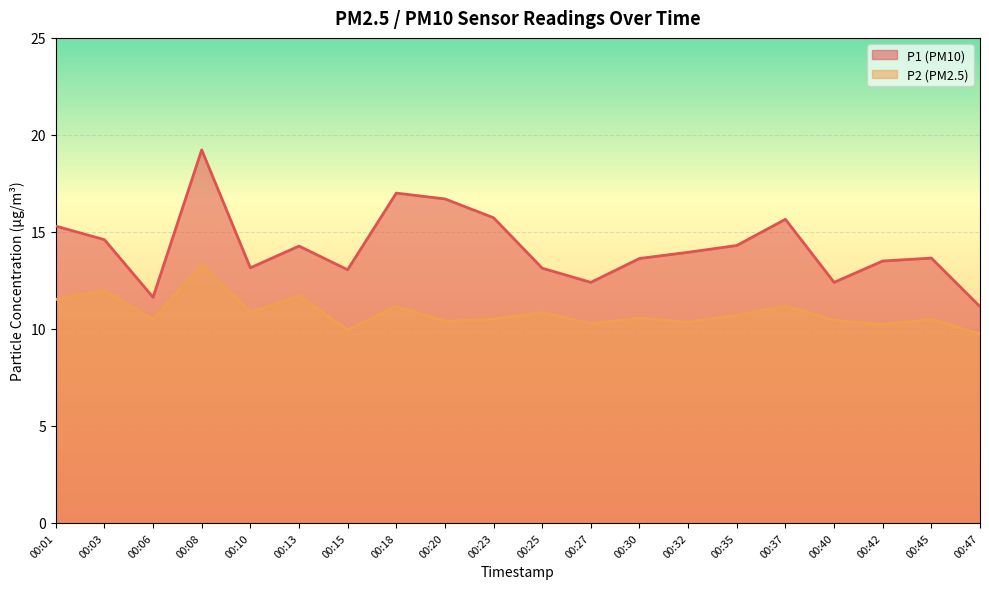

Rank the categories by P2 value from lowest to highest.

00:47, 00:15, 00:42, 00:27, 00:32, 00:20, 00:40, 00:06, 00:23, 00:45, 00:30, 00:35, 00:10, 00:25, 00:18, 00:37, 00:01, 00:13, 00:03, 00:08